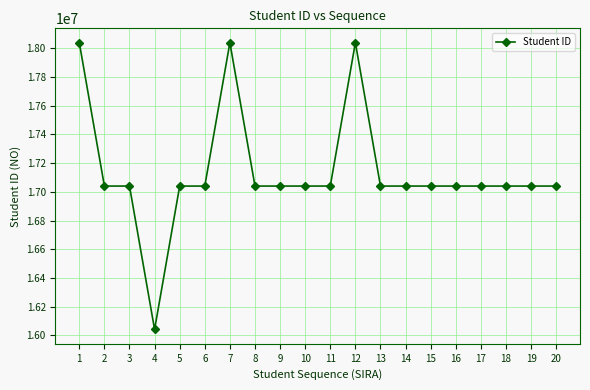

Is it true that the value at 13 is 17040197?

True